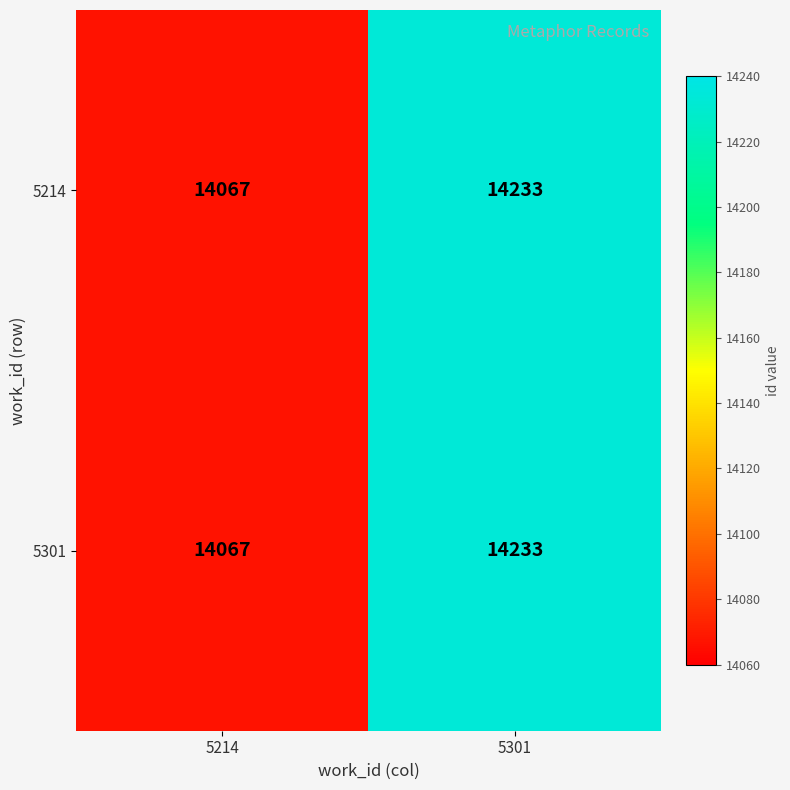

How many series are shown in this chart?

2